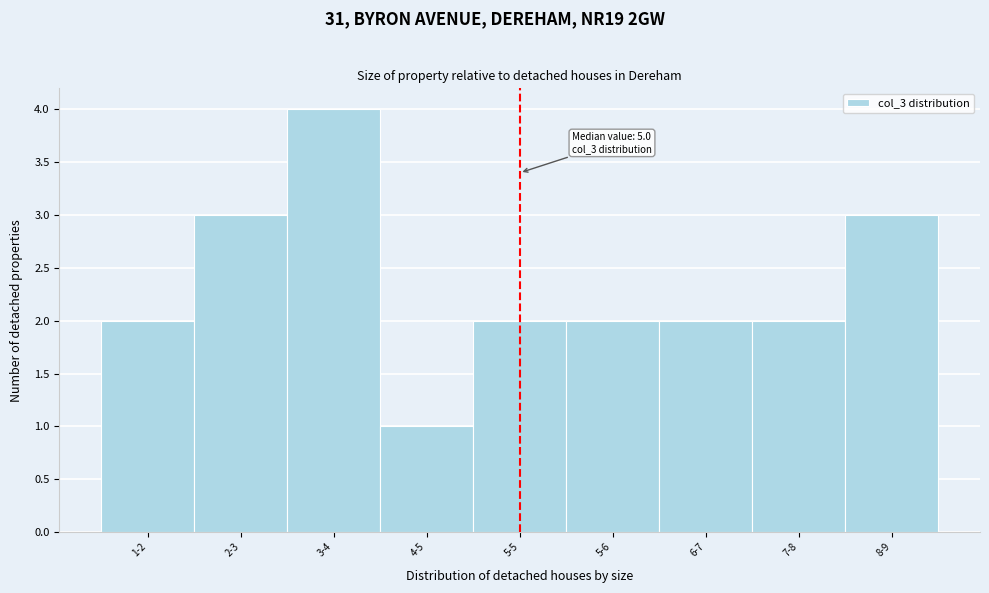

Reading right to left, list all the values displayed in this chart.

3	2	2	2	2	1	4	3	2